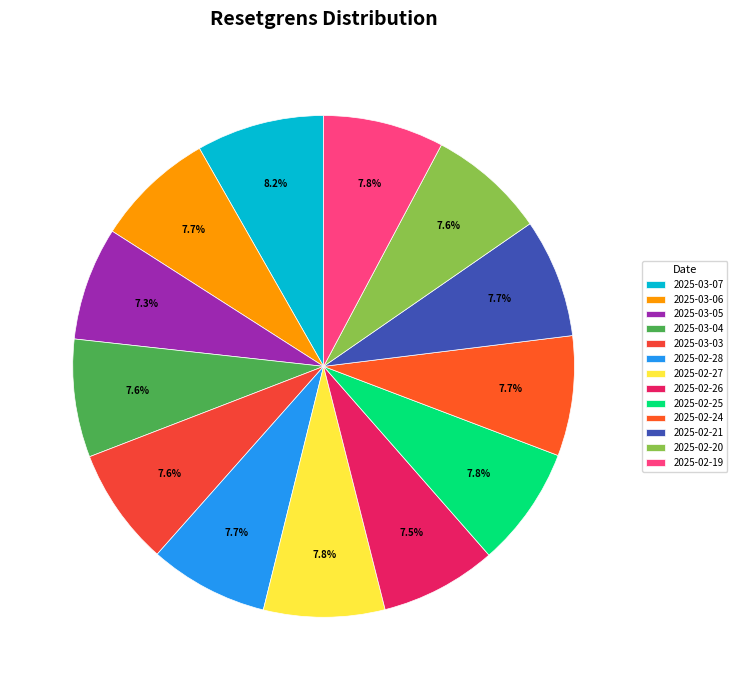

To the nearest percent, what is the combined percentage of 2025-03-03 and 2025-03-04?

15%